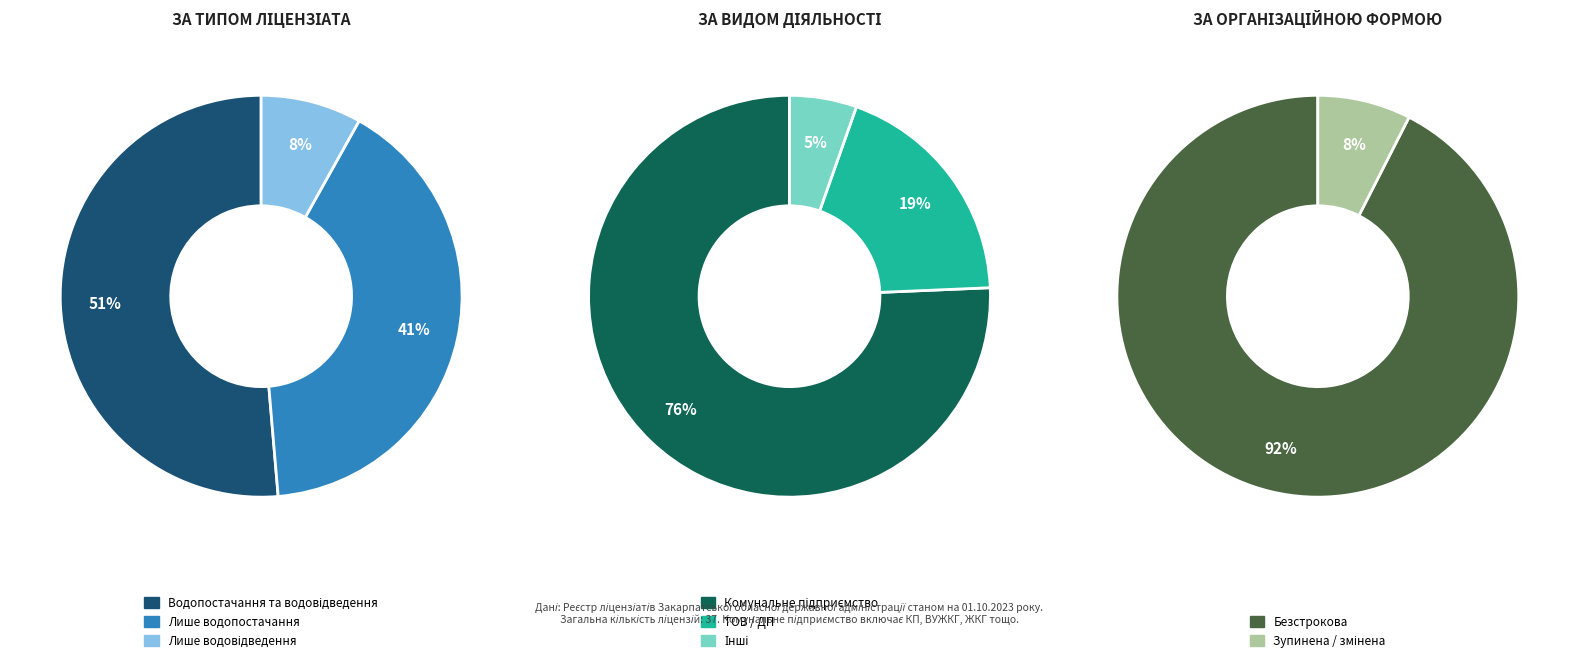

Is it true that ЦЕНТРАЛІЗОВАНЕ ВОДОПОСТАЧАННЯ is 41% of the pie?

True